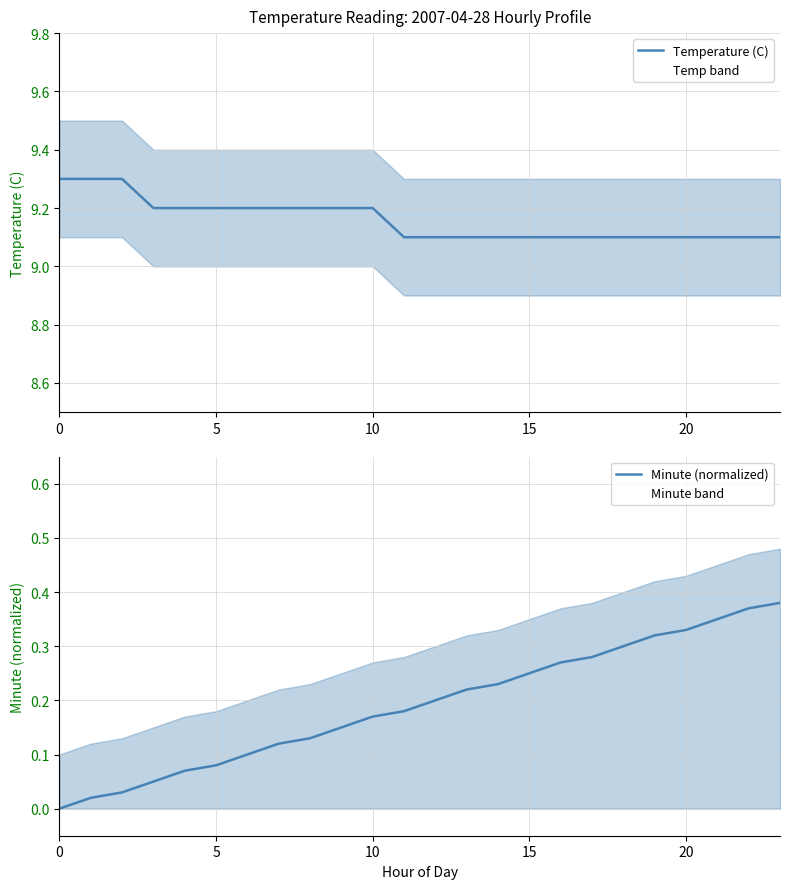

The value of Minute (normalized) at 12 is 0.2. True or false?

True